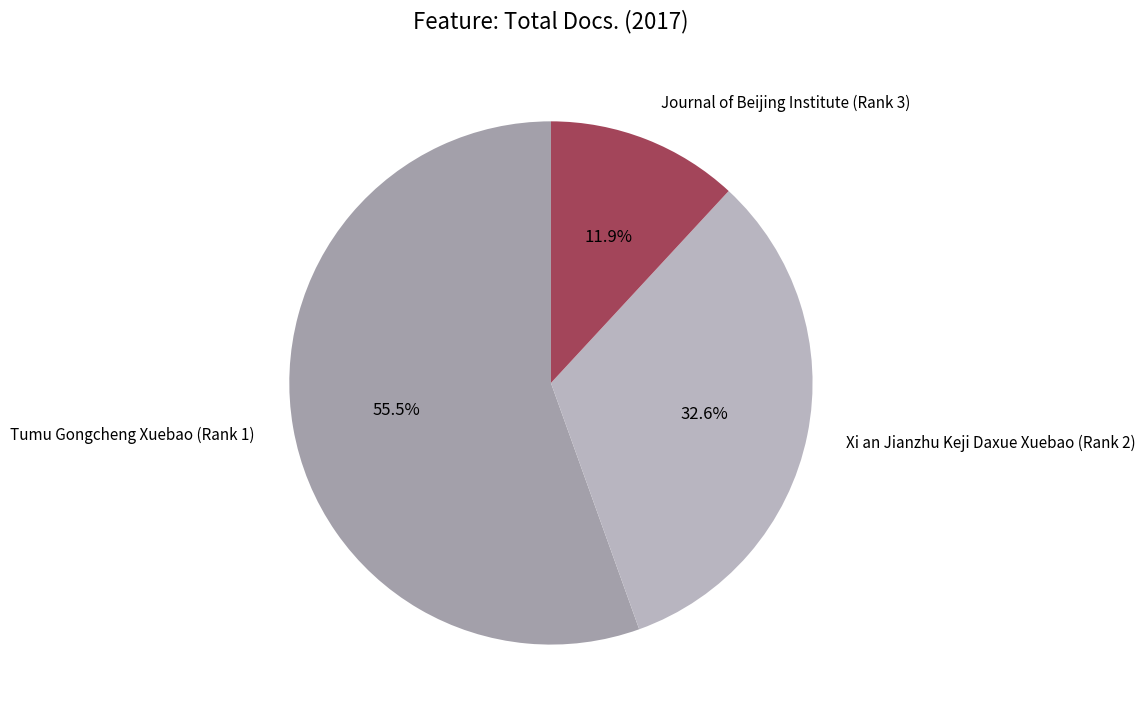

Which category has the smallest portion of the pie?

Journal of Beijing Institute (Rank 3)